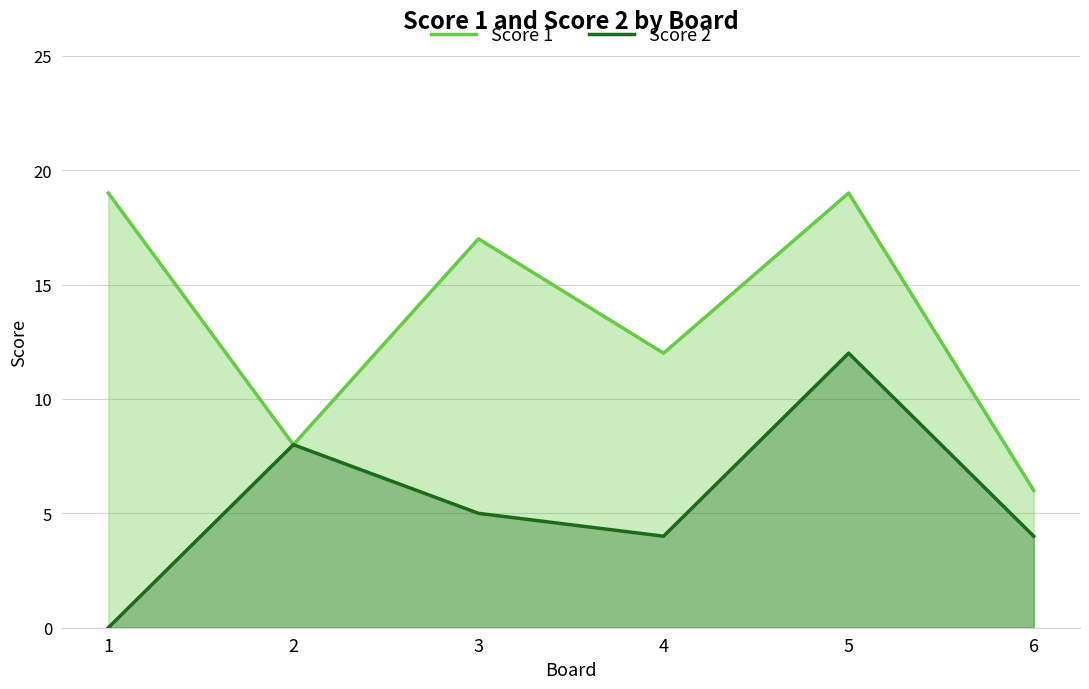

Reading left to right, transcribe all the data shown in this chart.

Score 1: 19	8	17	12	19	6
Score 2: 0	8	5	4	12	4